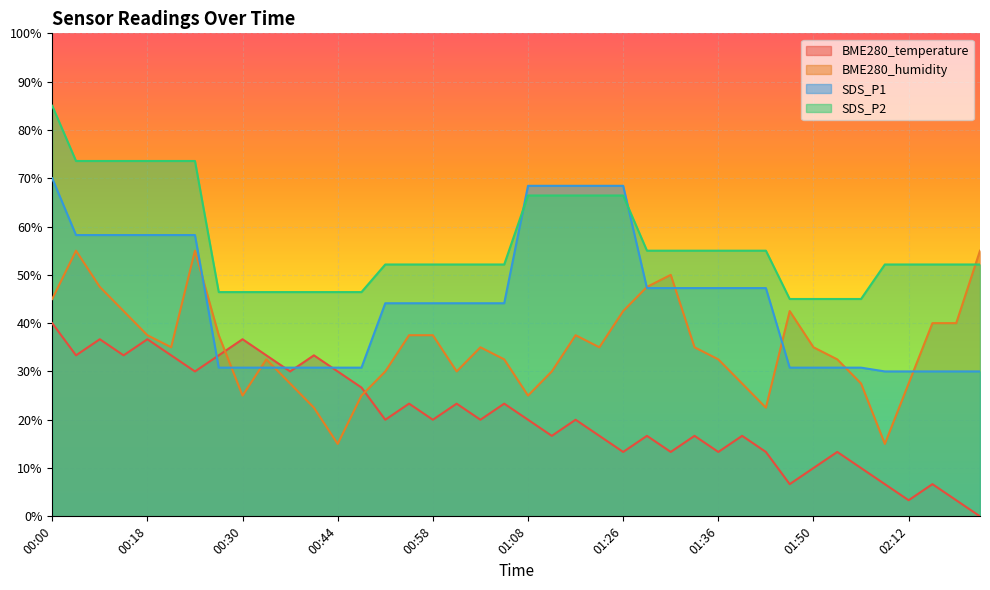

After their last crossing, which series has the higher values: BME280_humidity or SDS_P1?

BME280_humidity